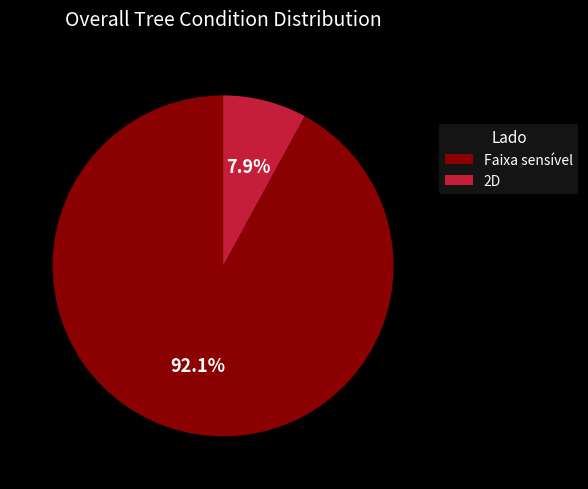

Count the number of slices in the pie.

2